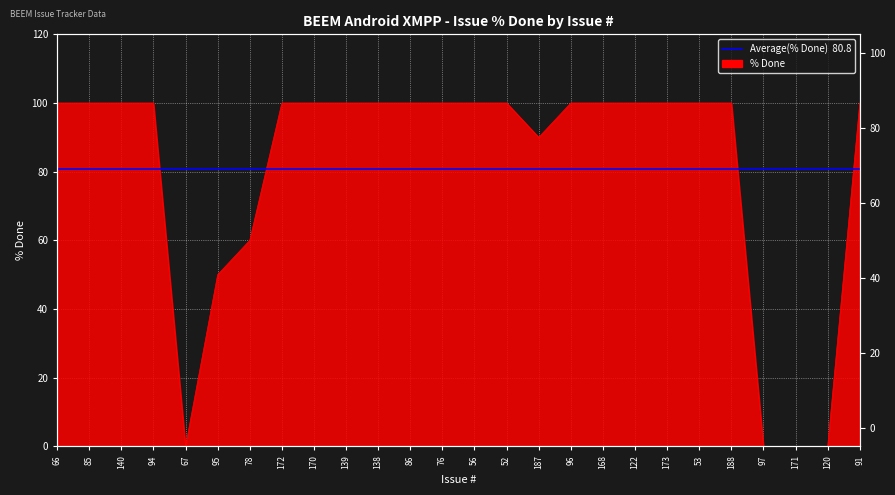

True or false: the data shows 100 at 85.

True